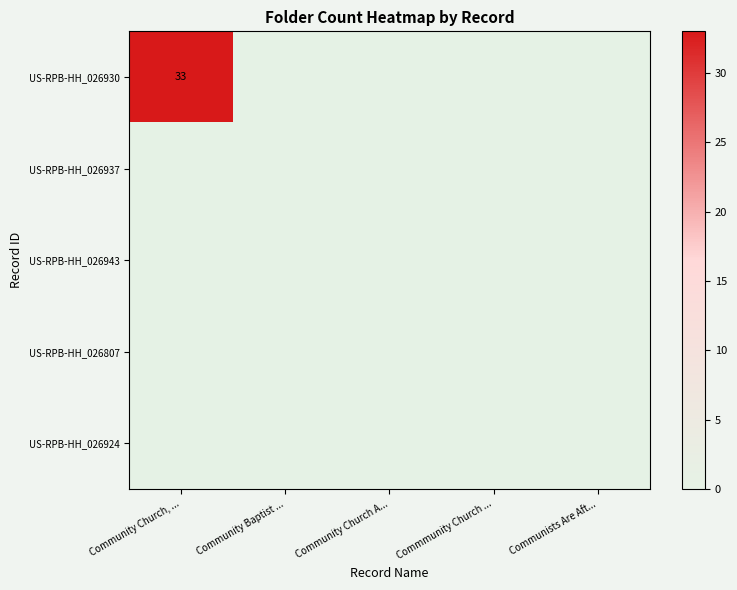

The US-RPB-HH_026930 series shows 33 at Community Church, .... True or false?

True